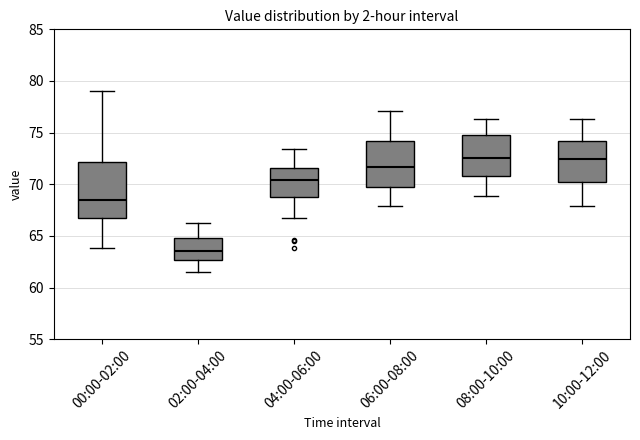

Reading left to right, read every box against the y-axis: the position of its median line, the range the box covers, and the ends of its whiskers. The values are not printed on the chart, so give them approximately, as read against the axis.

00:00-02:00: median 68.5, box 66.5 to 72.0, whiskers 64.0 to 79.0
02:00-04:00: median 63.5, box 62.5 to 65.0, whiskers 61.5 to 66.0
04:00-06:00: median 70.5, box 69.0 to 71.5, whiskers 66.5 to 73.5
06:00-08:00: median 71.5, box 69.5 to 74.0, whiskers 68.0 to 77.0
08:00-10:00: median 72.5, box 71.0 to 74.5, whiskers 69.0 to 76.5
10:00-12:00: median 72.5, box 70.0 to 74.0, whiskers 68.0 to 76.5